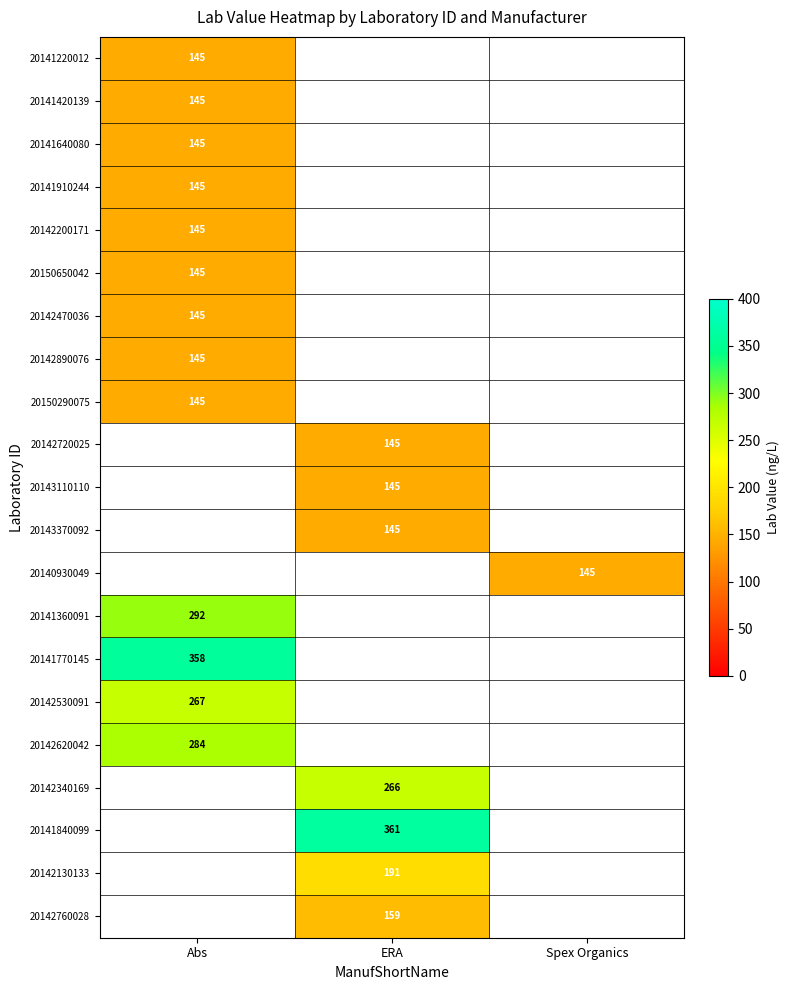

The 20140930049 series shows 208.7 at Spex Organics. True or false?

False